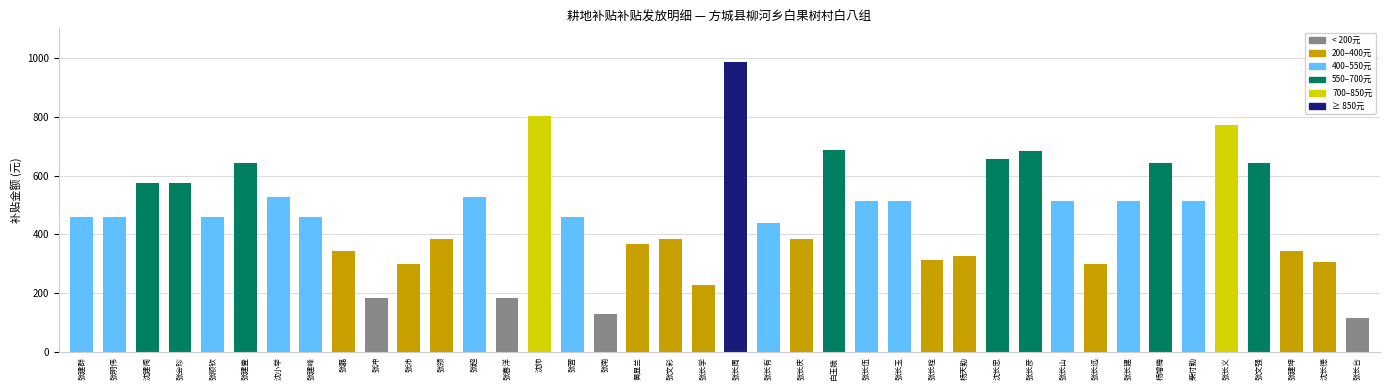

What is the difference between the values at 张文强 and 张建群?

183.5